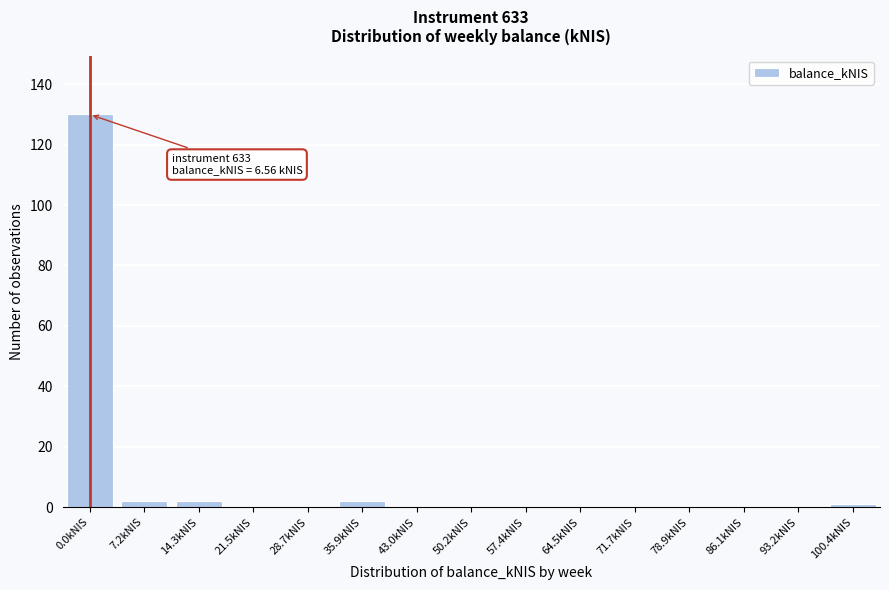

Reading left to right, what are all the values shown in this chart?

0.0kNIS=130	7.2kNIS=2	14.3kNIS=2	21.5kNIS=0	28.7kNIS=0	35.9kNIS=2	43.0kNIS=0	50.2kNIS=0	57.4kNIS=0	64.5kNIS=0	71.7kNIS=0	78.9kNIS=0	86.1kNIS=0	93.2kNIS=0	100.4kNIS=1